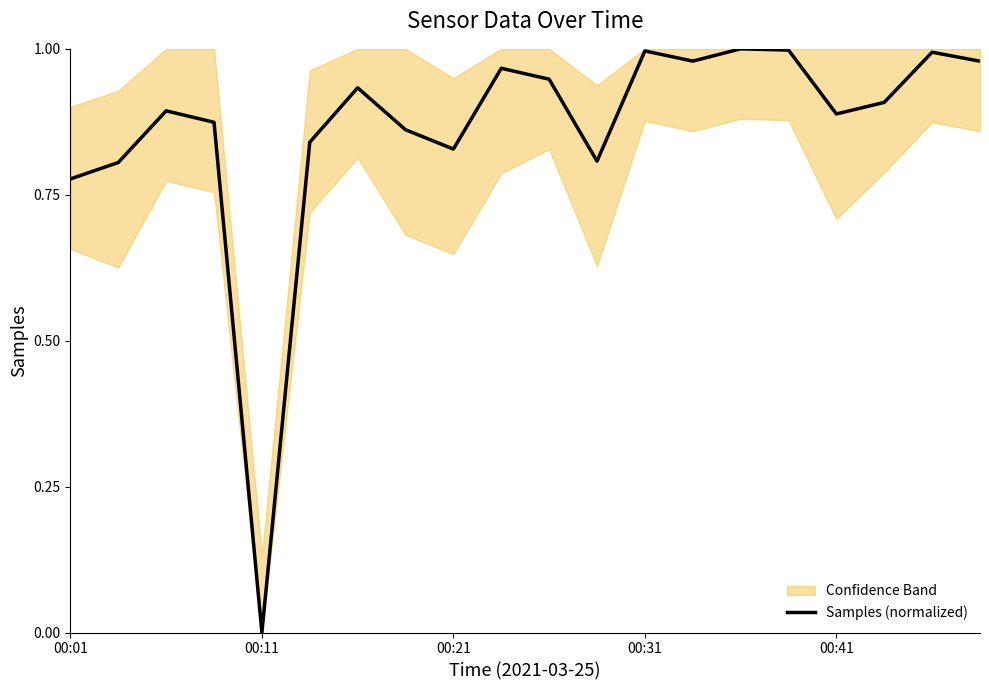

What is the value of the 2nd point from the left?

0.8